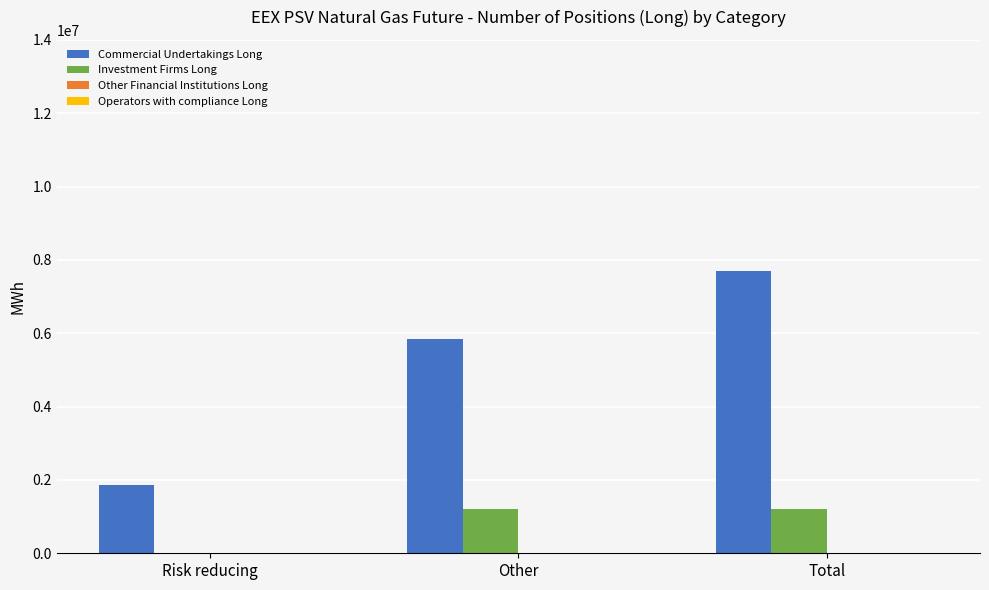

Is it true that Investment Firms Long equals 2108524 at Other?

False